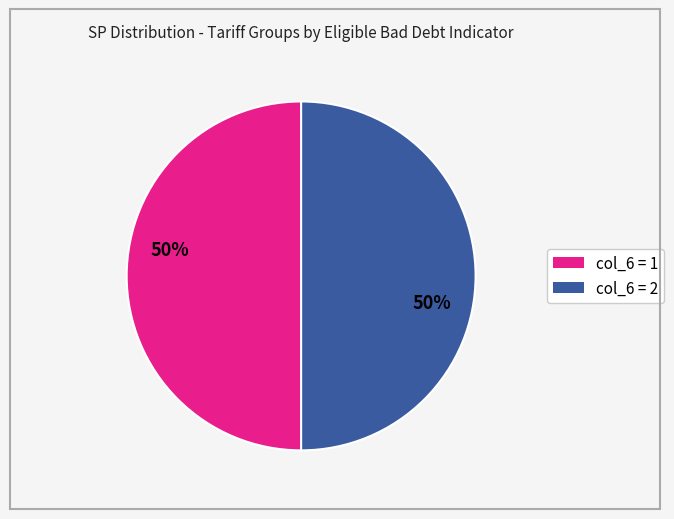

The col_6 = 2 slice represents 64% of the pie. True or false?

False